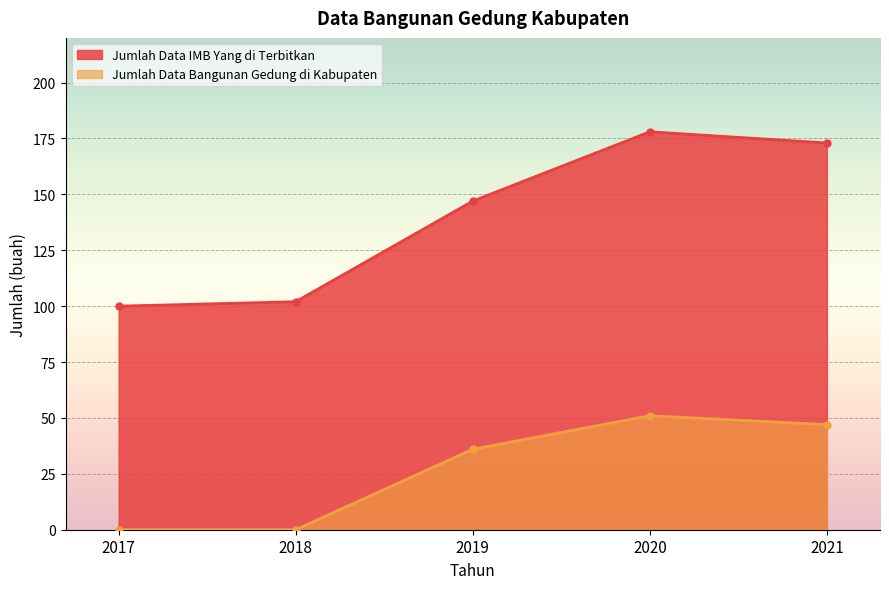

True or false: Jumlah Data IMB Yang di Terbitkan and Jumlah Data Bangunan Gedung di Kabupaten intersect in this chart.

False